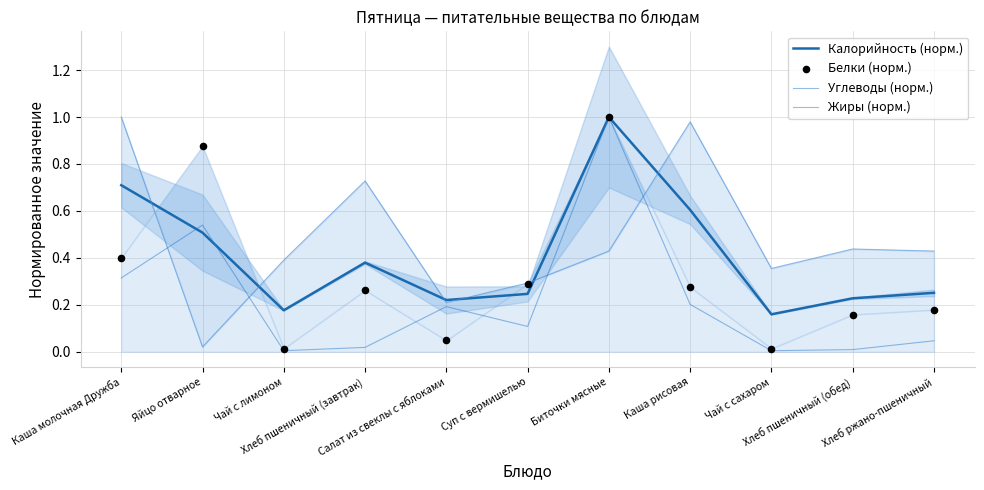

Which series contains the lowest Y value?

Жиры (норм.)